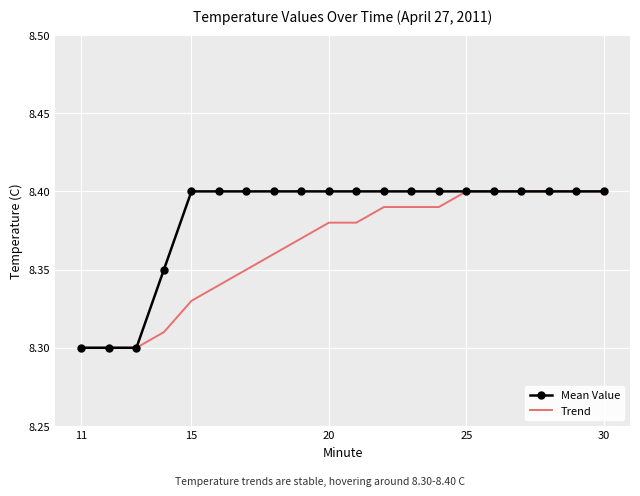

How many Trend values are between 8 and 9?

20